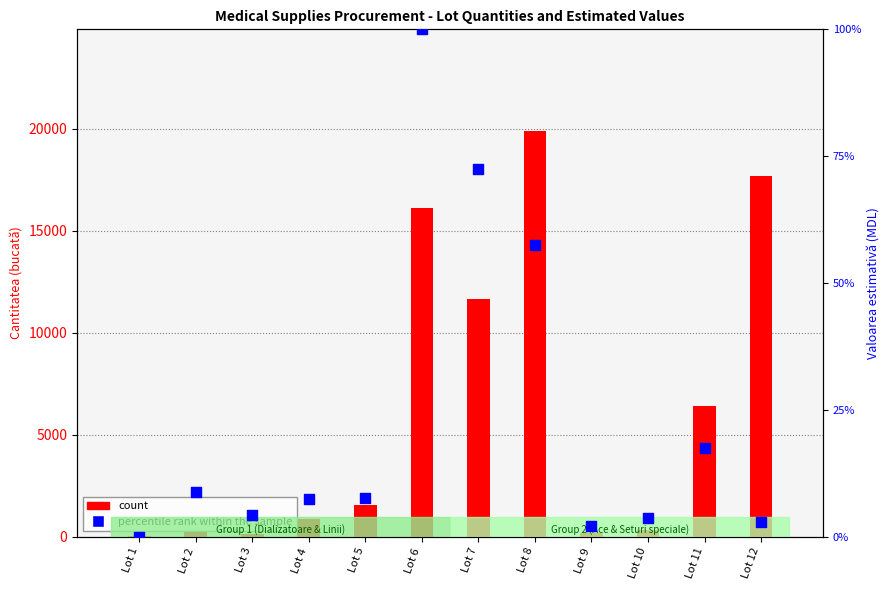

At which category is the sum across all series the highest?

Lot 8